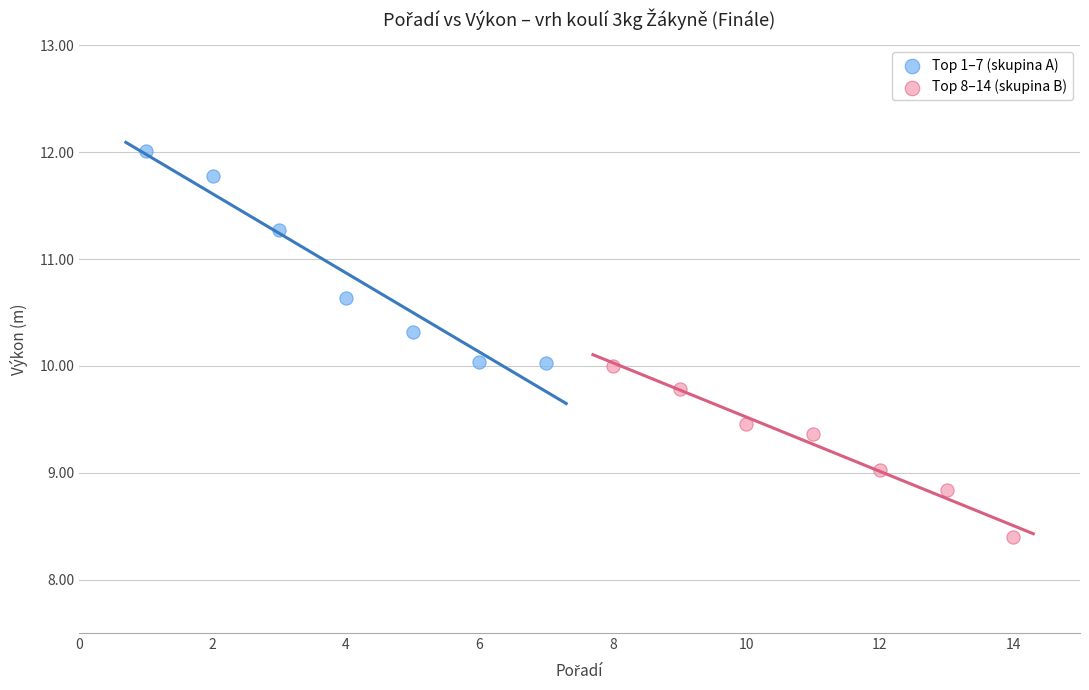

Which series contains the highest Y value?

Top 1–7 (skupina A)